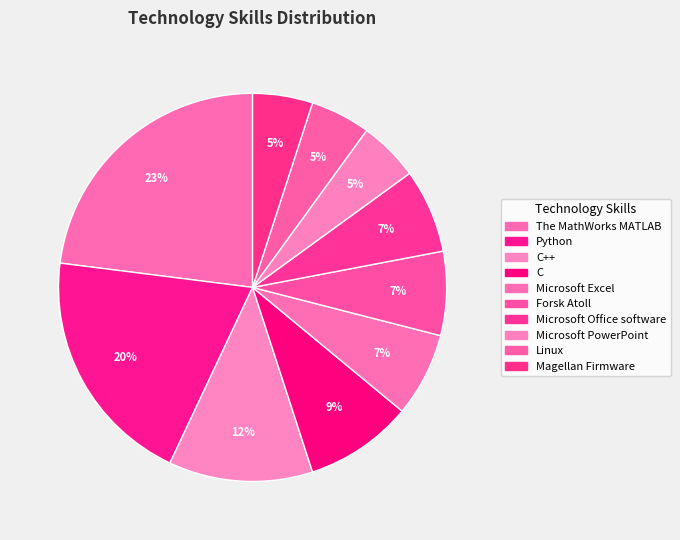

Is it true that Forsk Atoll is 1% of the pie?

False